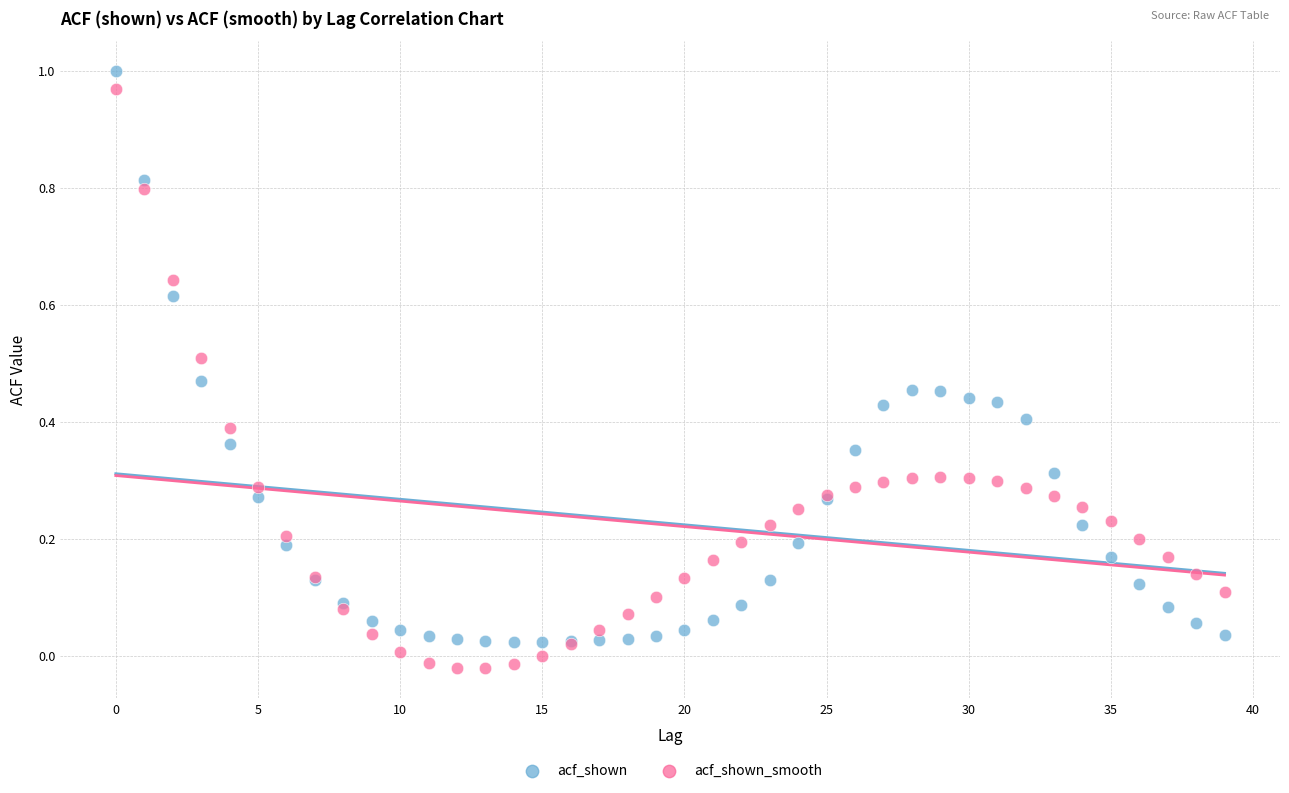

Which series has the widest spread of Y values?

acf_shown_smooth